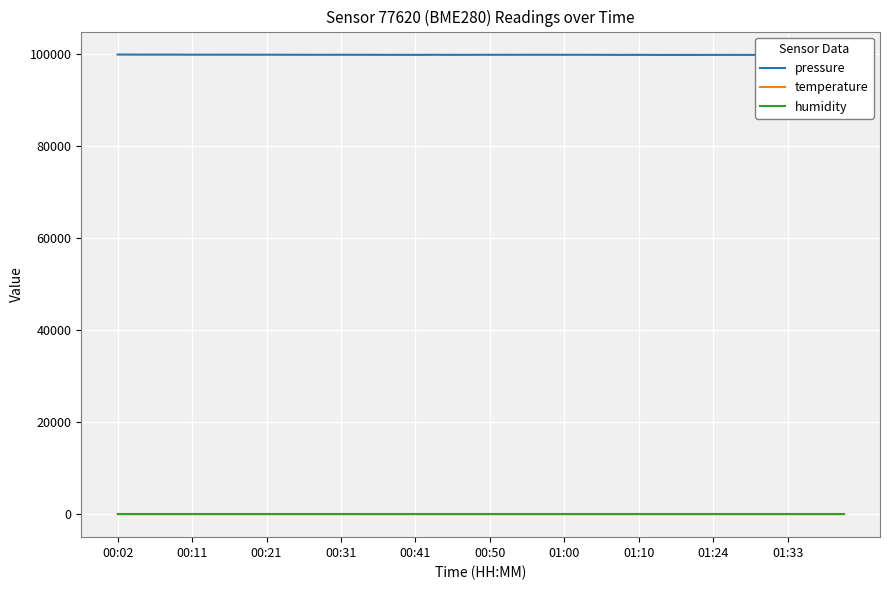

Is this an area chart (filled region under the line)?

No